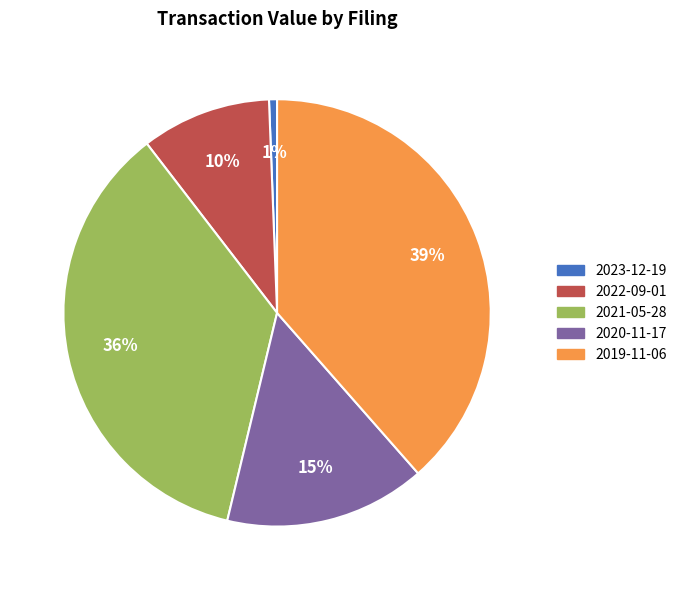

To the nearest percent, what is the difference between the largest and smallest slice percentages?

38%